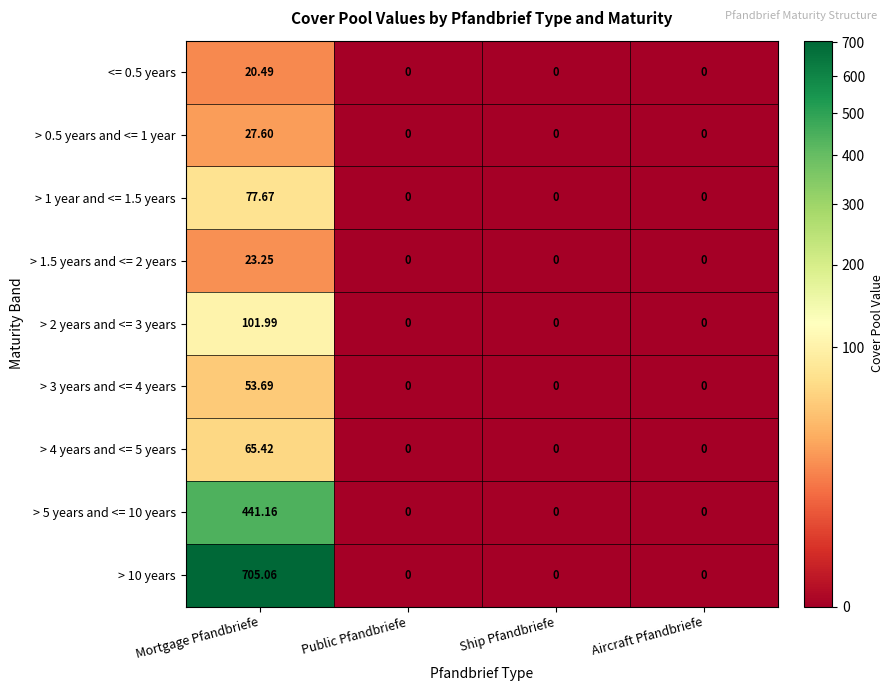

Which series changed the most between Mortgage Pfandbriefe and Ship Pfandbriefe?

> 10 years